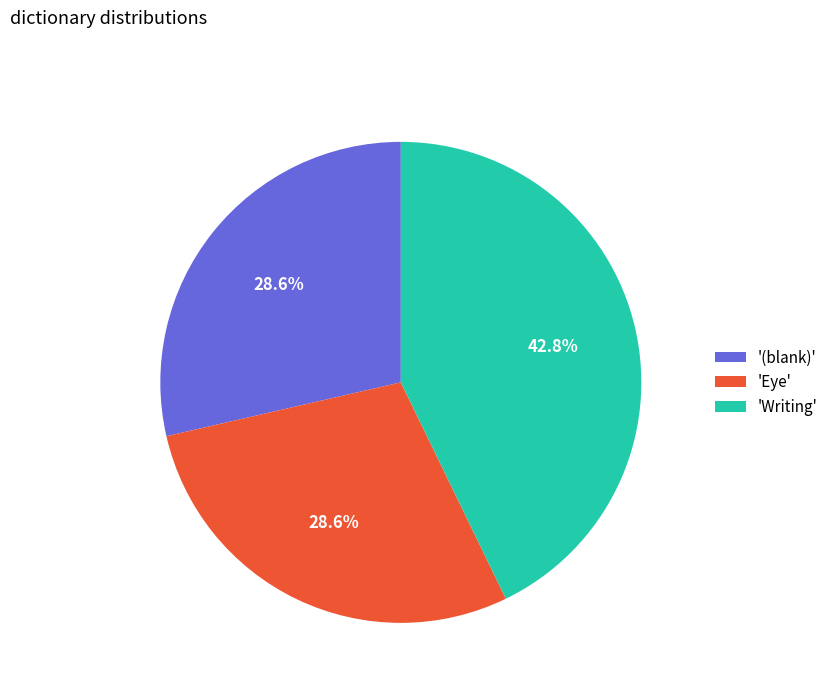

What is the largest slice in the pie chart?

'Writing'